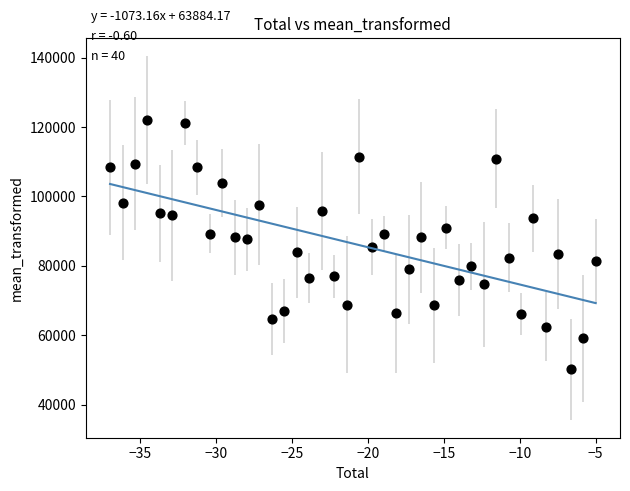

What is the range of X values (max minus min)?

32.0